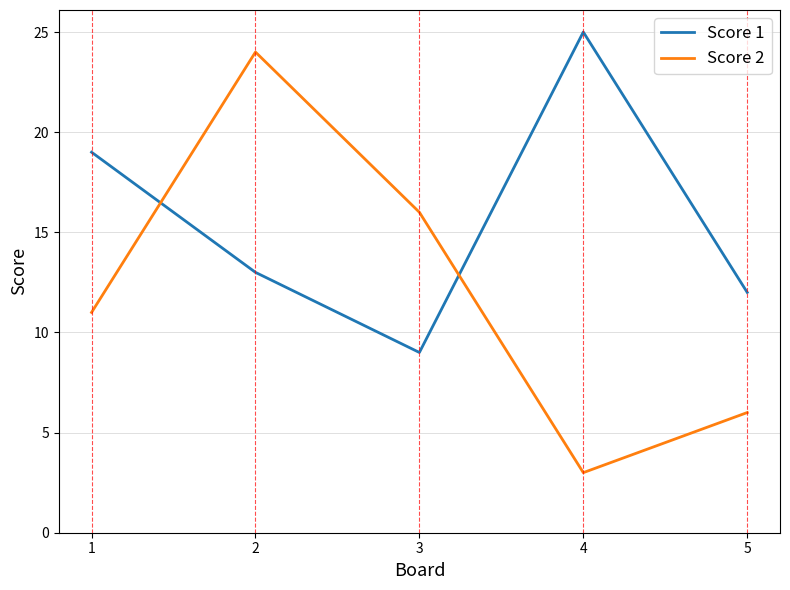

At which category does Score 1 reach its first local peak?

4